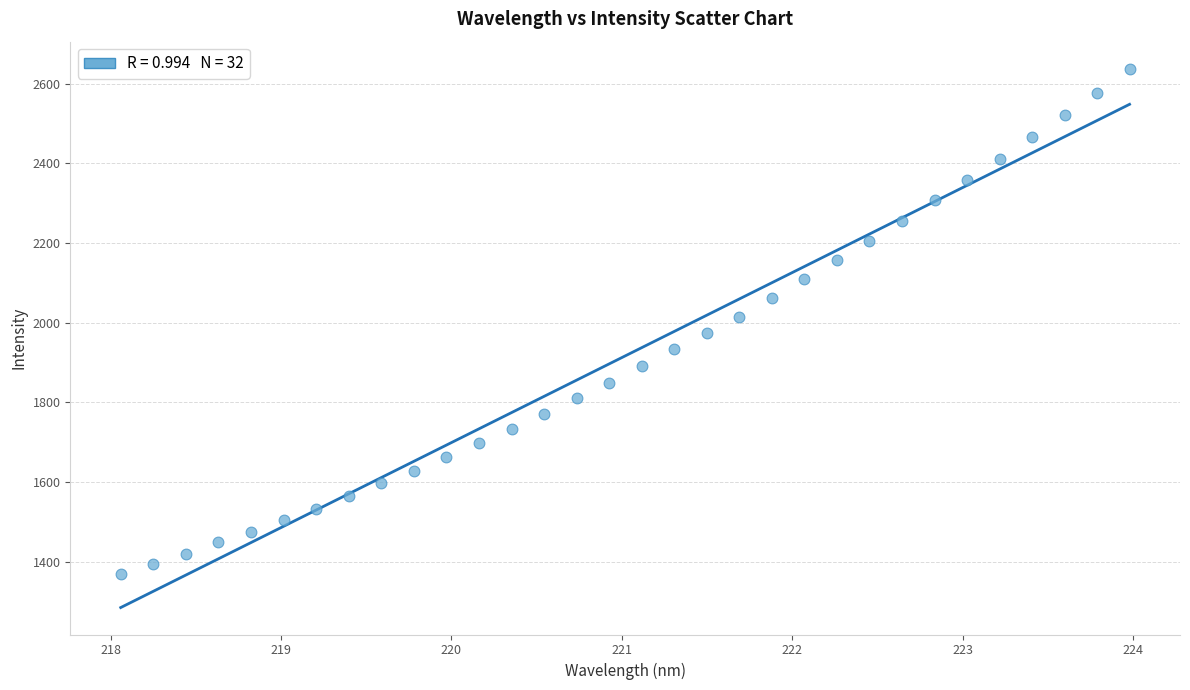

What is the range of Y values (max minus min)?

1270.0